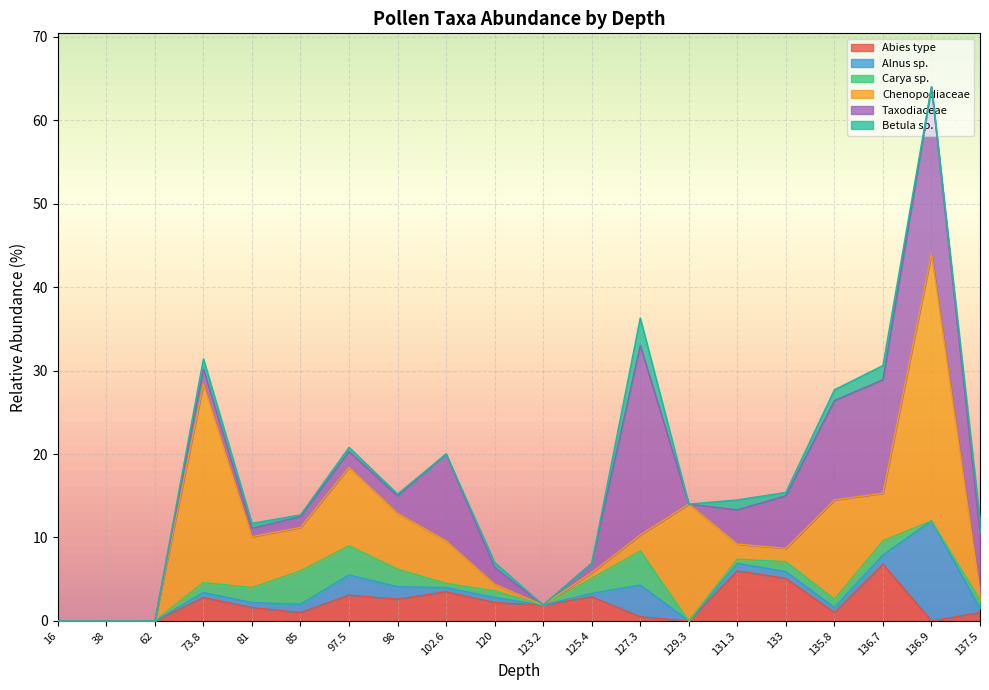

Reading left to right, extract all data points from this chart.

Abies type: 0.0	0.0	0.0	2.8	1.6	1.0	3.1	2.6	3.5	2.2	1.9	2.9	0.5	0.0	6.0	5.1	1.0	6.8	0.0	1.0
Alnus sp.: 0.0	0.0	0.0	0.6	0.6	1.0	2.4	1.5	0.5	0.6	0.0	0.4	3.8	0.0	0.9	0.8	0.6	1.1	12.0	0.5
Carya sp.: 0.0	0.0	0.0	1.2	1.8	4.0	3.5	2.1	0.5	0.8	0.0	1.8	4.1	0.0	0.5	1.2	1.0	1.7	0.0	1.0
Chenopodiaceae: 0.0	0.0	0.0	23.8	6.1	5.2	9.4	6.7	5.1	0.8	0.0	0.7	1.9	14.0	1.8	1.6	11.9	5.7	32.0	1.0
Taxodiaceae: 0.0	0.0	0.0	1.8	1.0	1.3	1.9	2.1	10.4	2.0	0.0	1.1	22.7	0.0	4.1	6.3	11.9	13.6	20.0	7.1
Betula sp.: 0.0	0.0	0.0	1.2	0.6	0.2	0.5	0.2	0.0	0.6	0.0	0.0	3.3	0.0	1.2	0.4	1.3	1.7	0.0	1.5